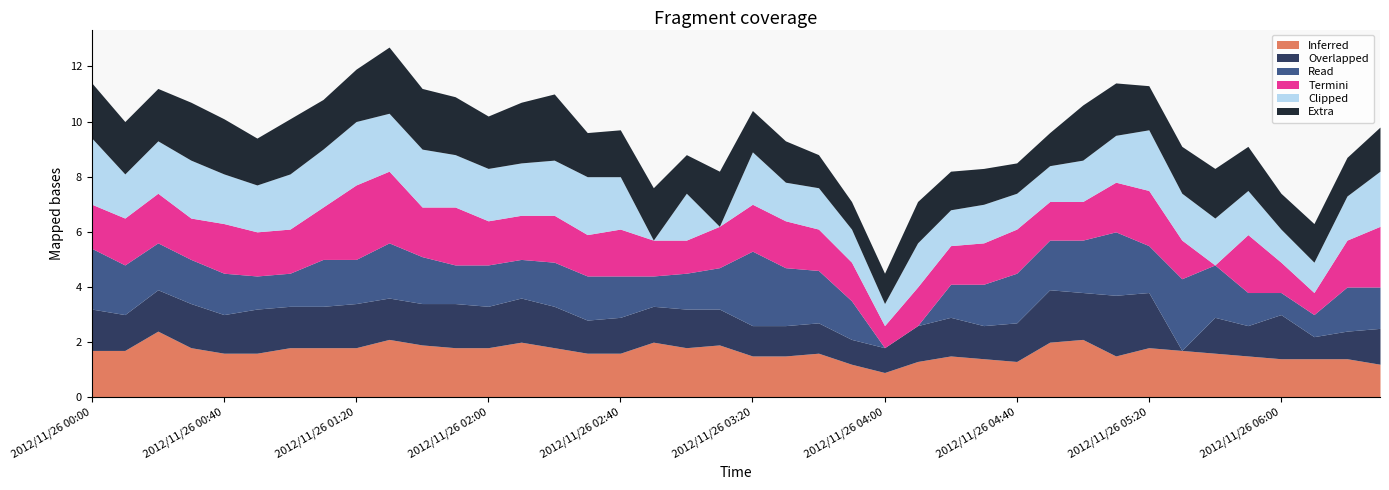

What is the maximum value for Inferred?

2.4